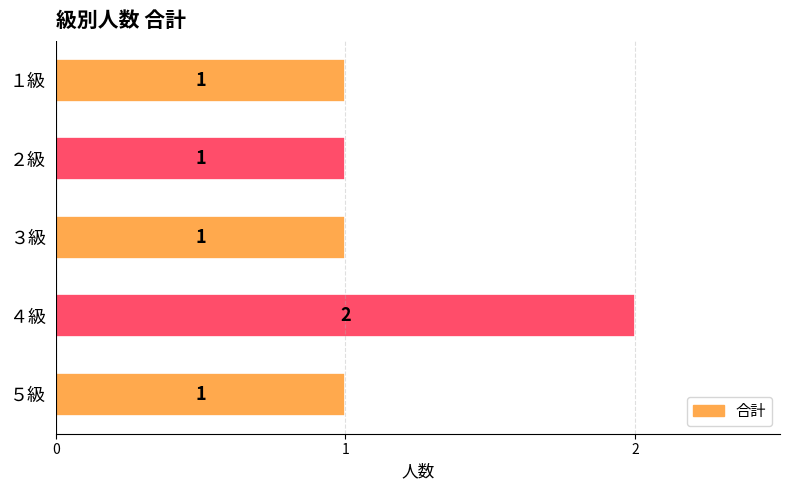

Reading left to right, what are all the values shown in this chart?

１級=1	２級=1	３級=1	４級=2	５級=1